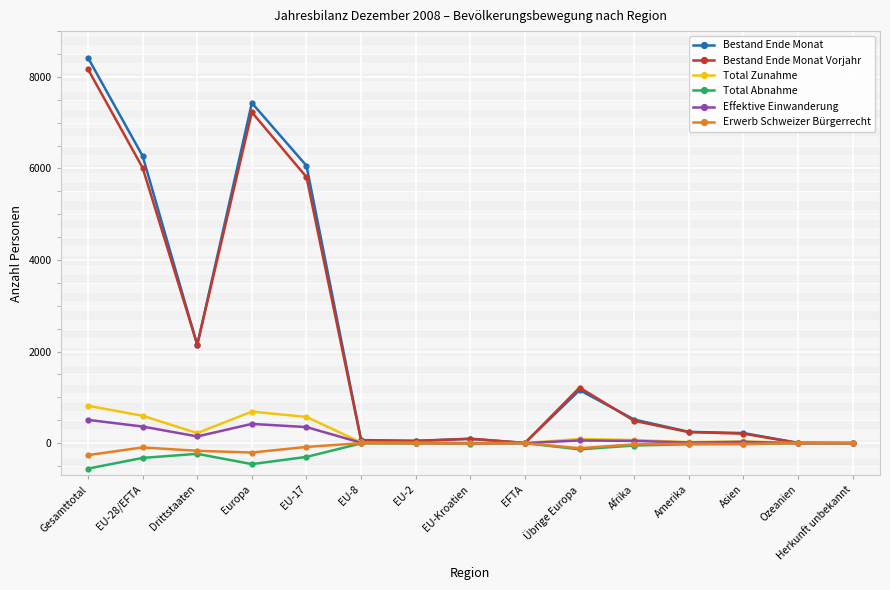

How many lines are shown in the chart?

6